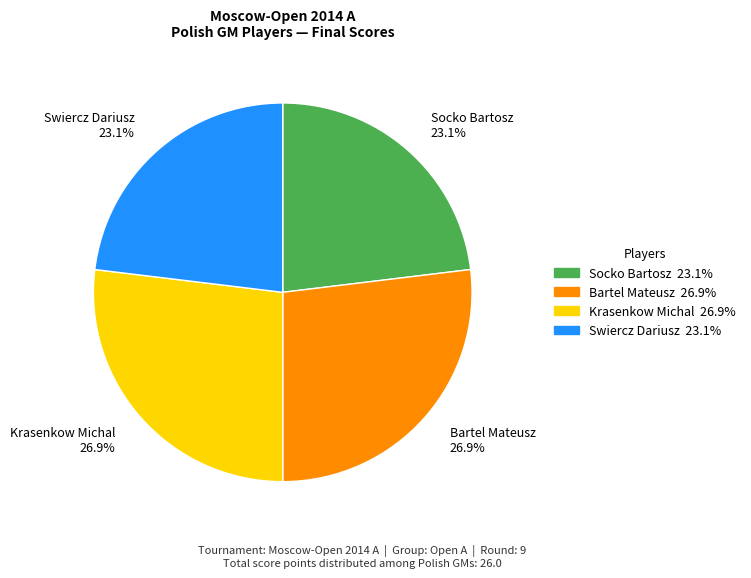

The Swiercz Dariusz slice represents 23% of the pie. True or false?

True